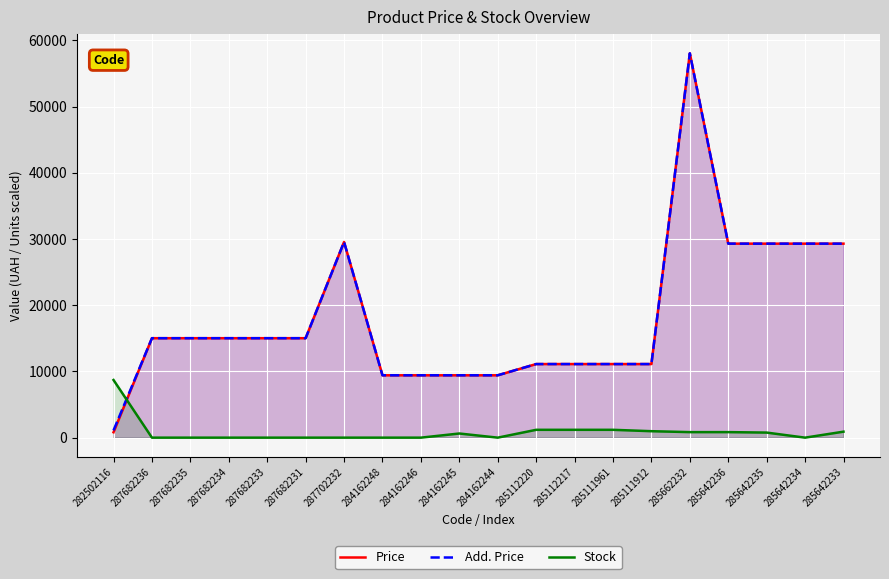

Is the value of Price at 285642234 greater than the value of Add. Price at 284162246?

Yes